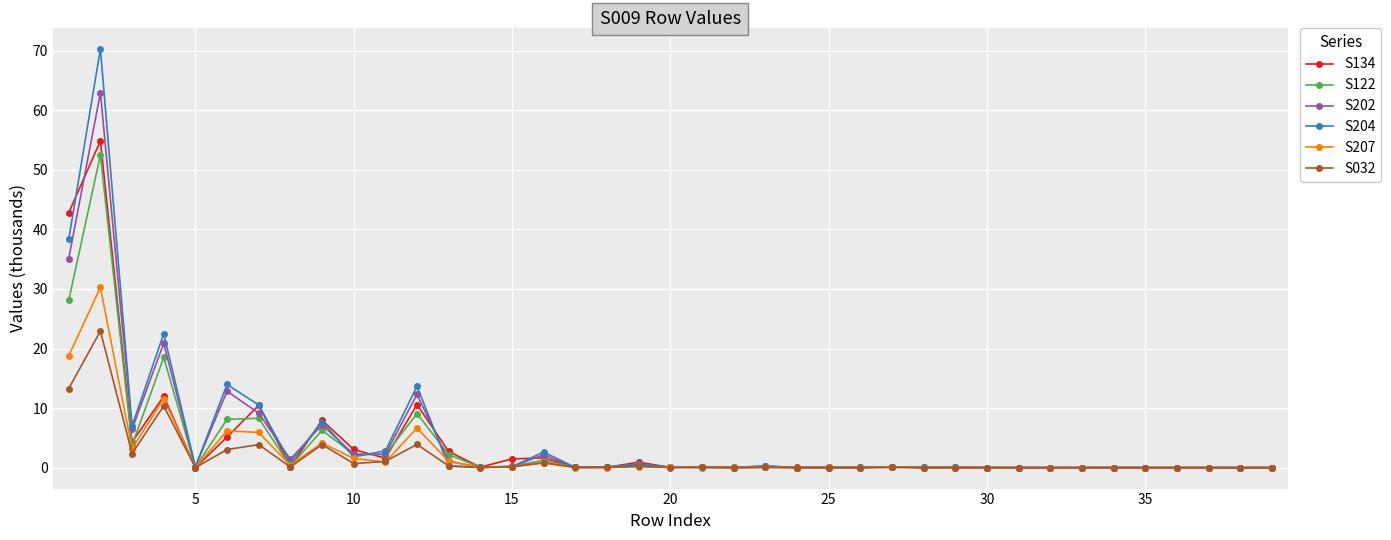

Count the number of categories in the chart.

39